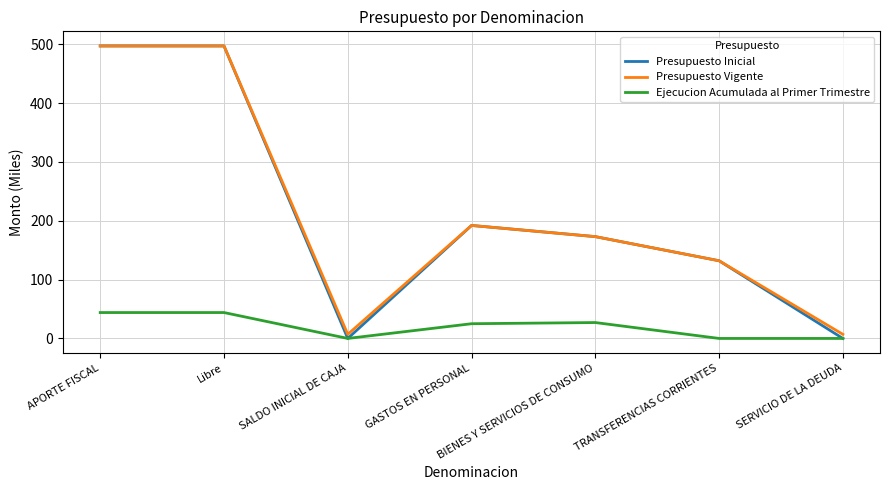

What is the total value across all series at GASTOS EN PERSONAL?

409